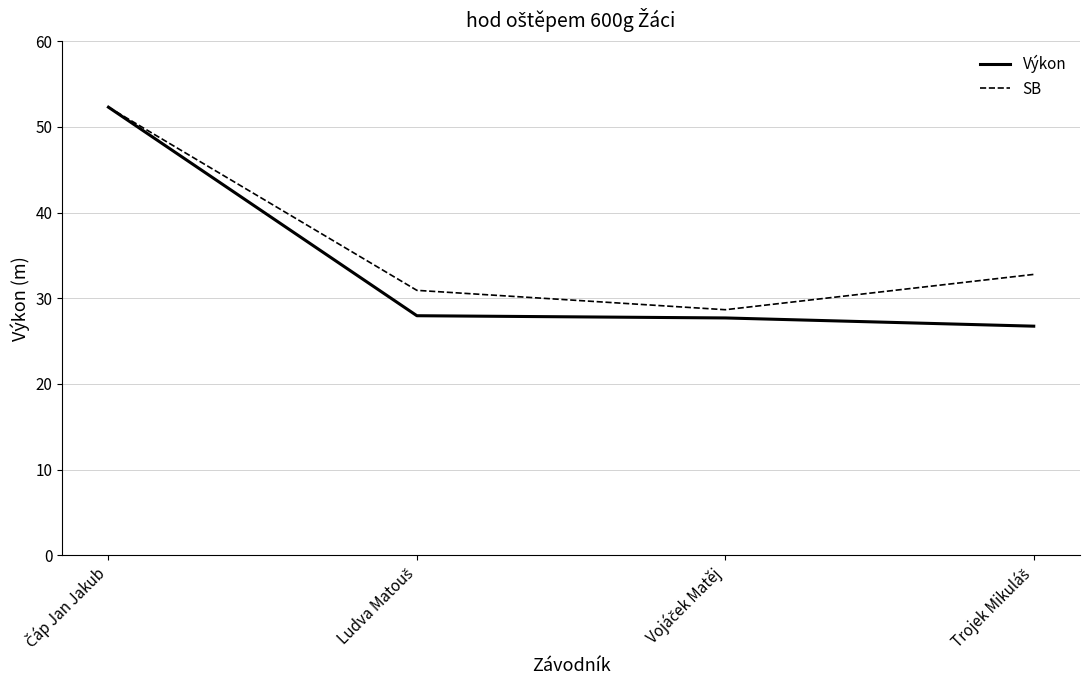

True or false: SB has more than 1 interior local peaks.

False